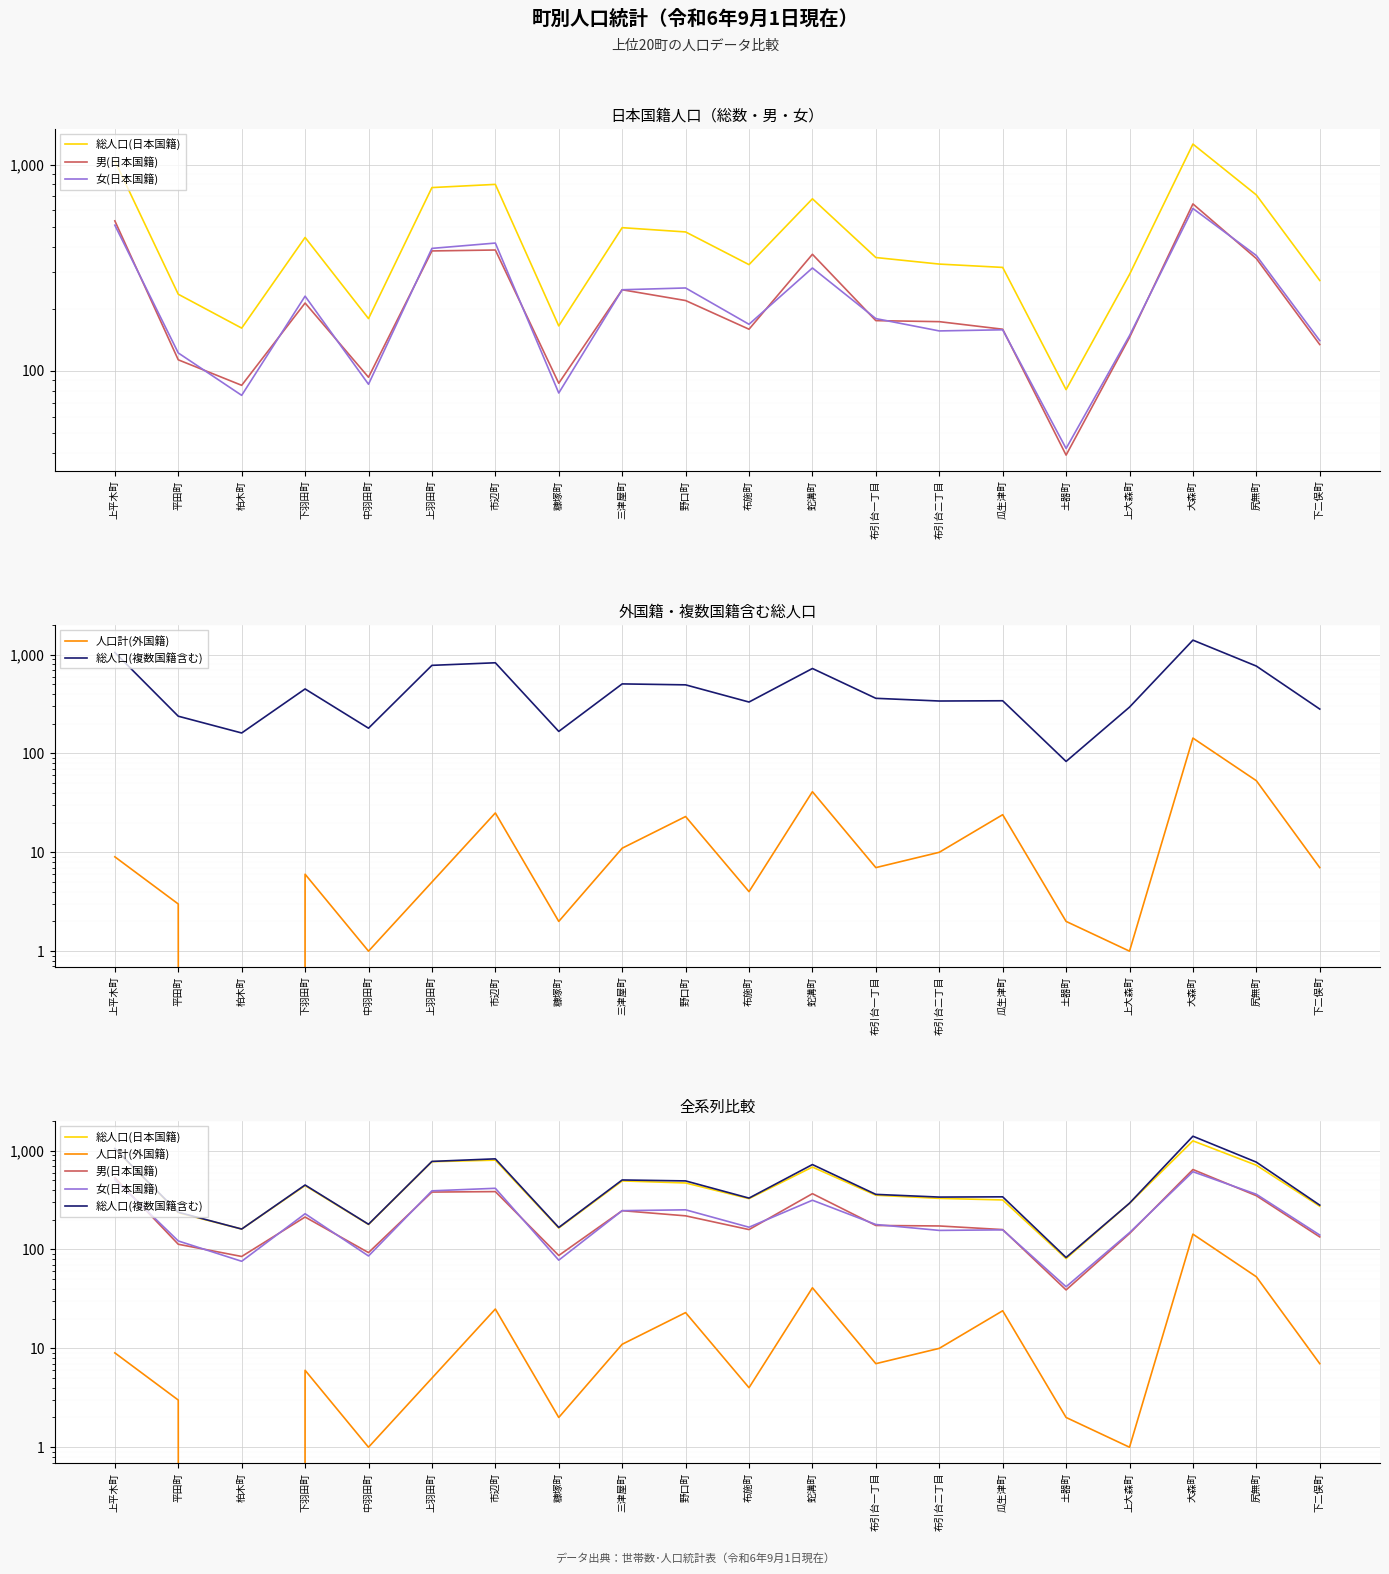

How many interior local peaks does the 総人口(日本国籍) series have?

5